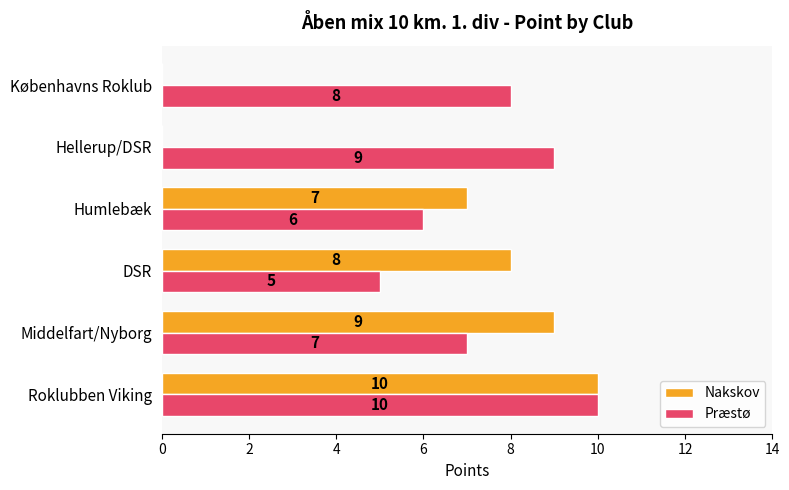

What is the sum of the Nakskov values at Humlebæk and DSR?

15